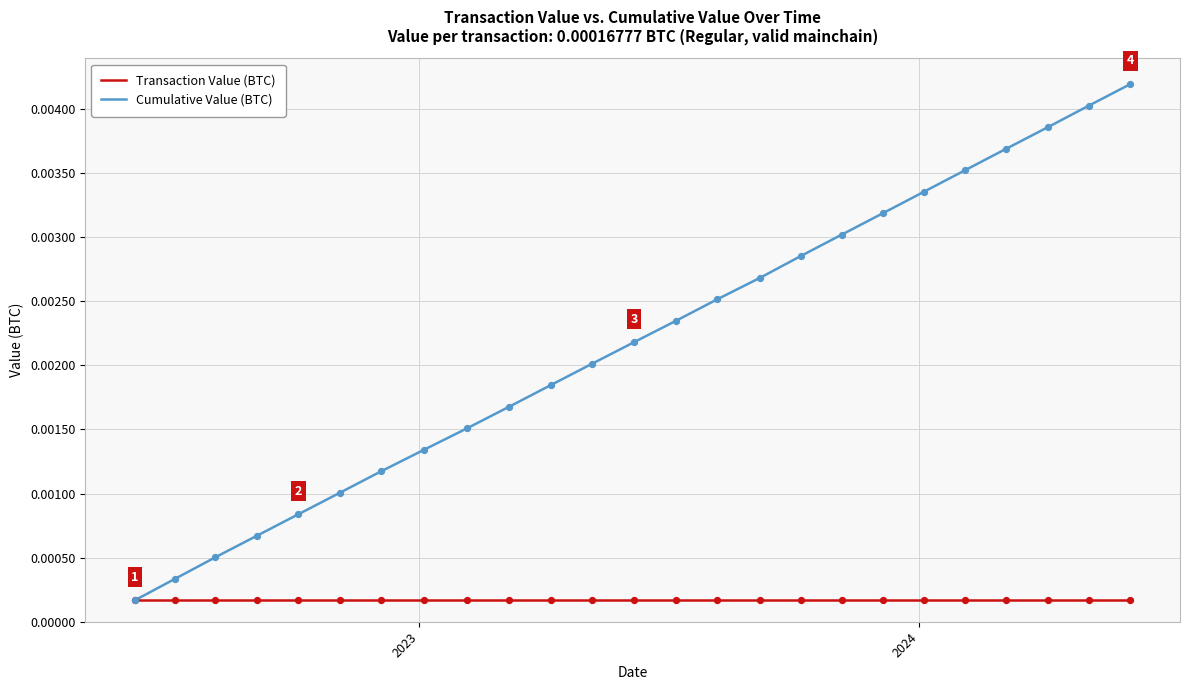

What are all the series names shown in the legend?

Transaction Value (BTC), Cumulative Value (BTC)